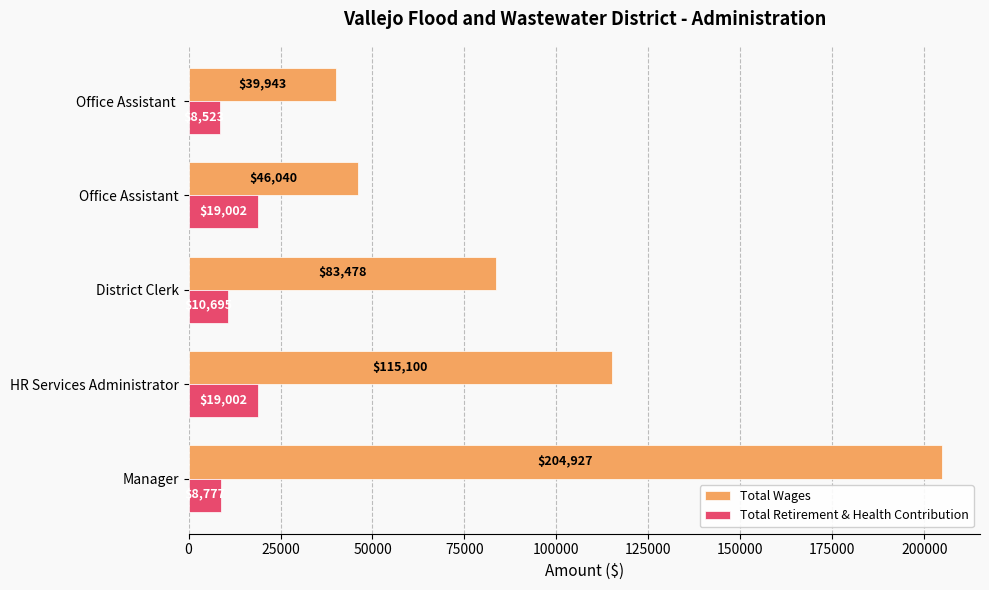

List the series in order of their overall mean, lowest first.

Total Retirement & Health Contribution, Total Wages